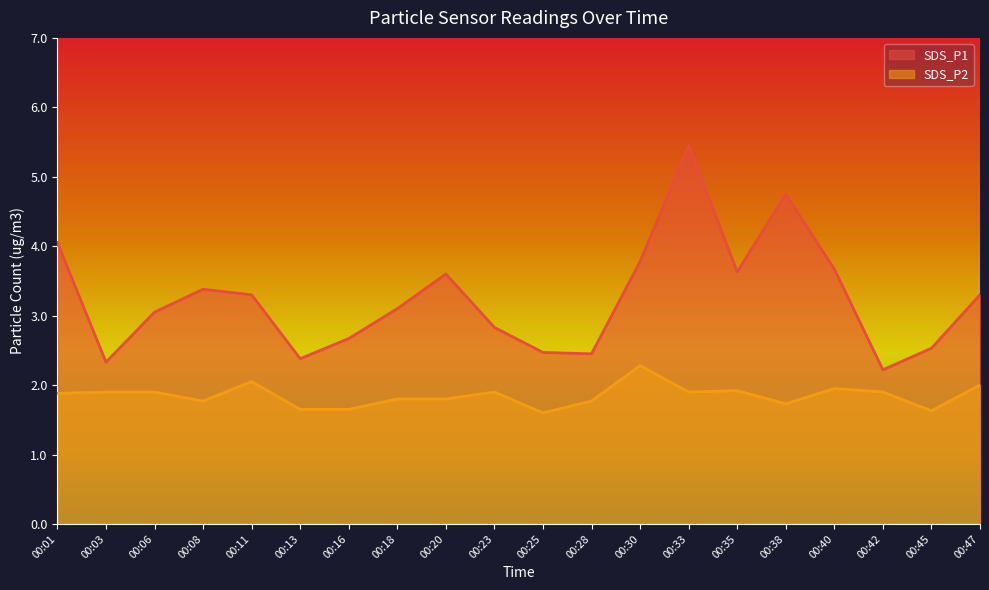

Where is SDS_P1 nearest to the value 3?

00:06